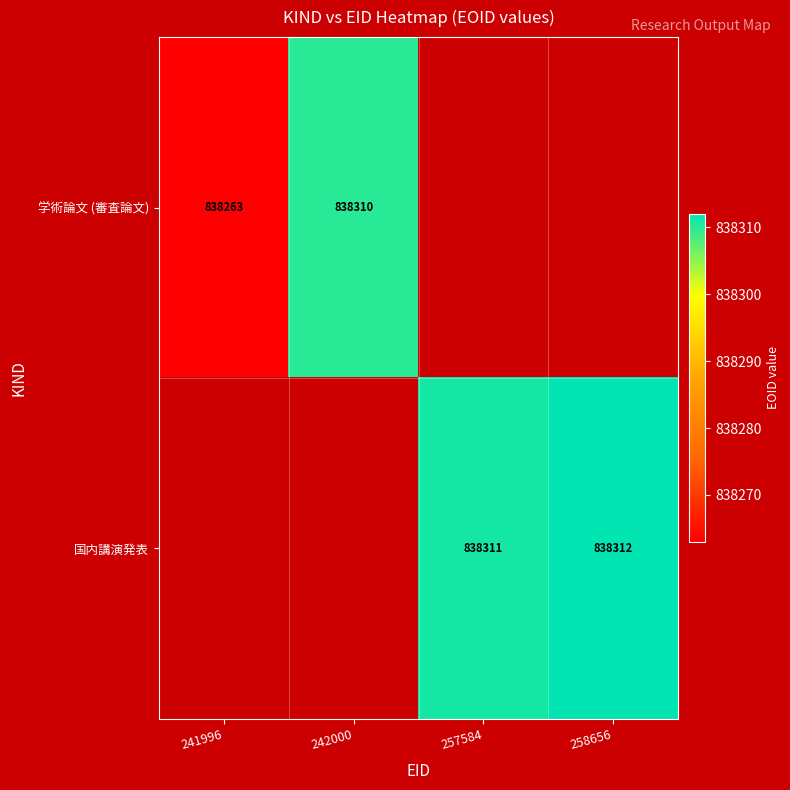

Is it true that 学術論文 (審査論文) equals 1178147.1 at 241996?

False